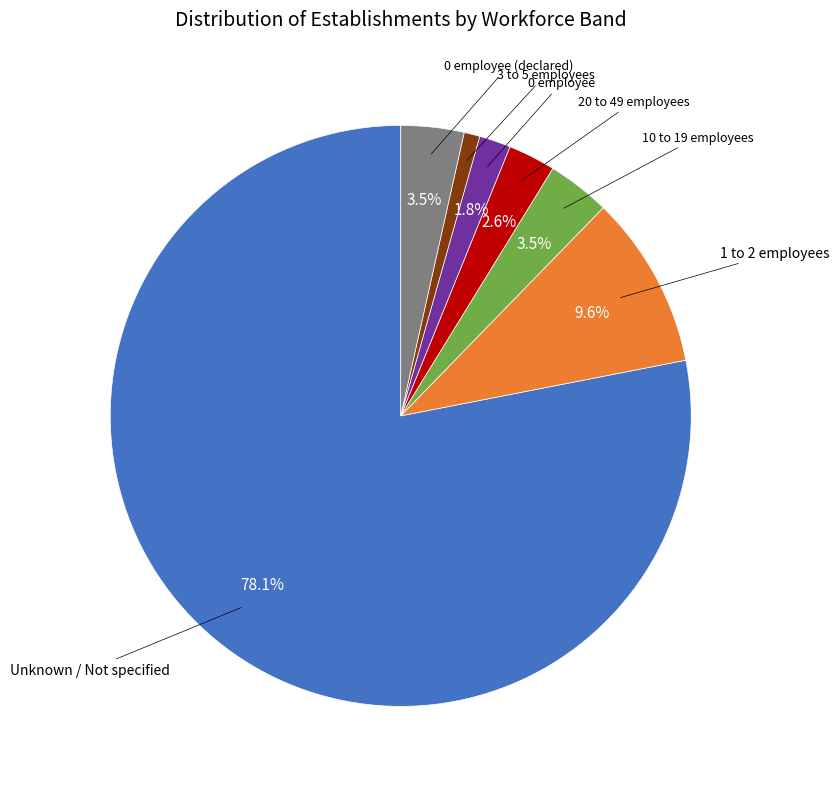

Does any single category account for the majority?

Yes